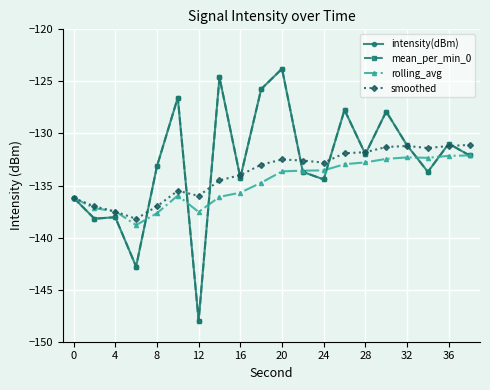

Does the chart have visible grid lines?

Yes